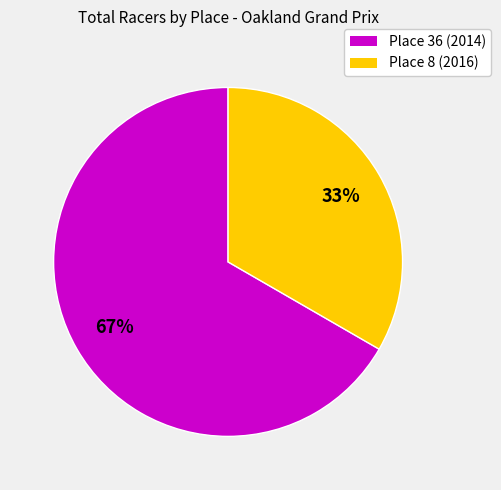

Rank the categories by value from lowest to highest.

Place 8 (2016), Place 36 (2014)